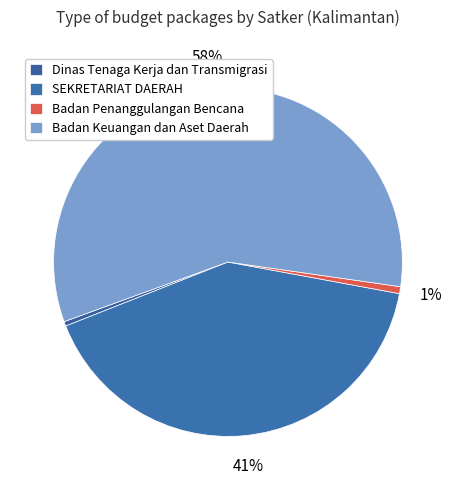

The Badan Keuangan dan Aset Daerah slice represents 1% of the pie. True or false?

False